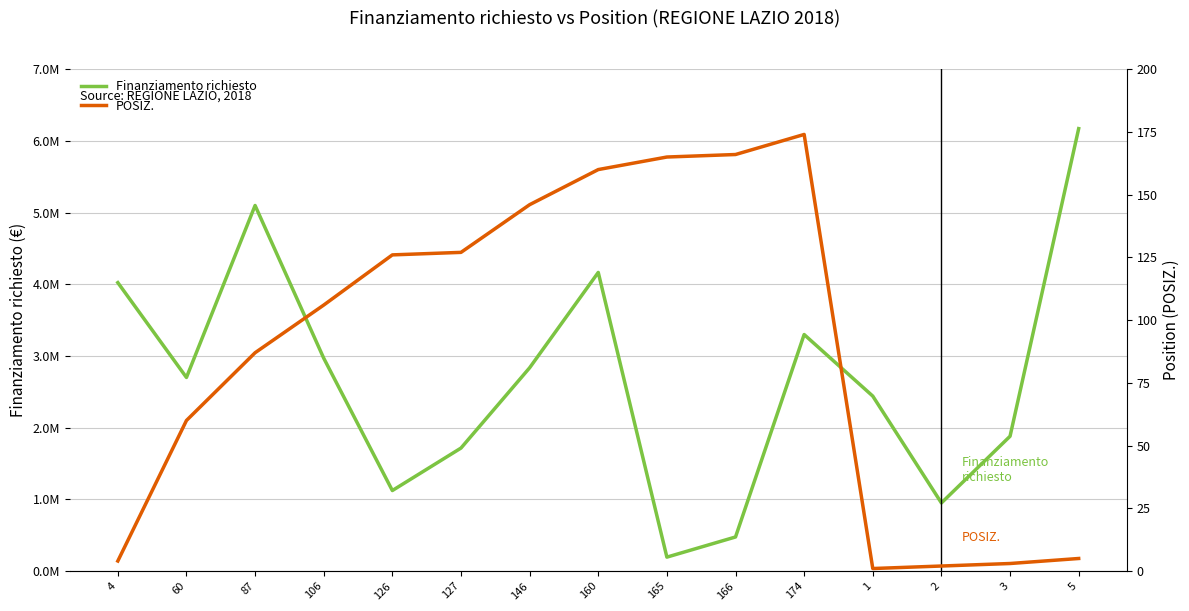

Between 4 and 1, which is larger?

4